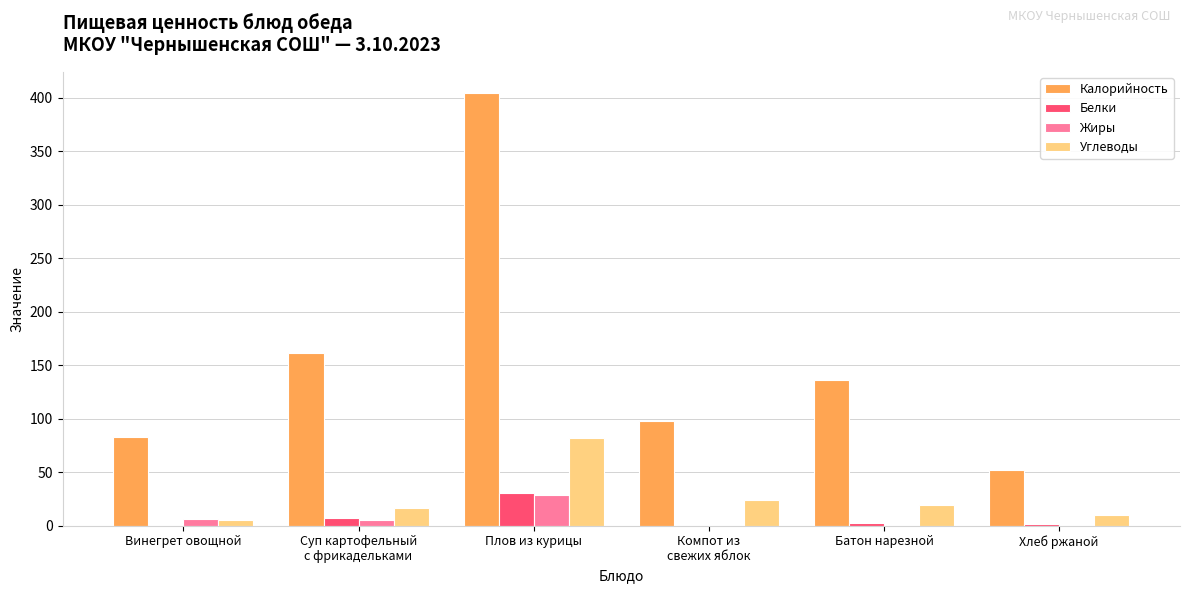

How many groups of bars are there?

6